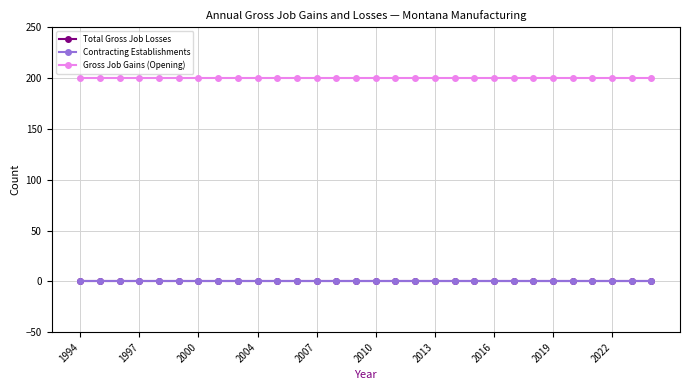

True or false: Total Gross Job Losses and Contracting Establishments cross at least once.

False